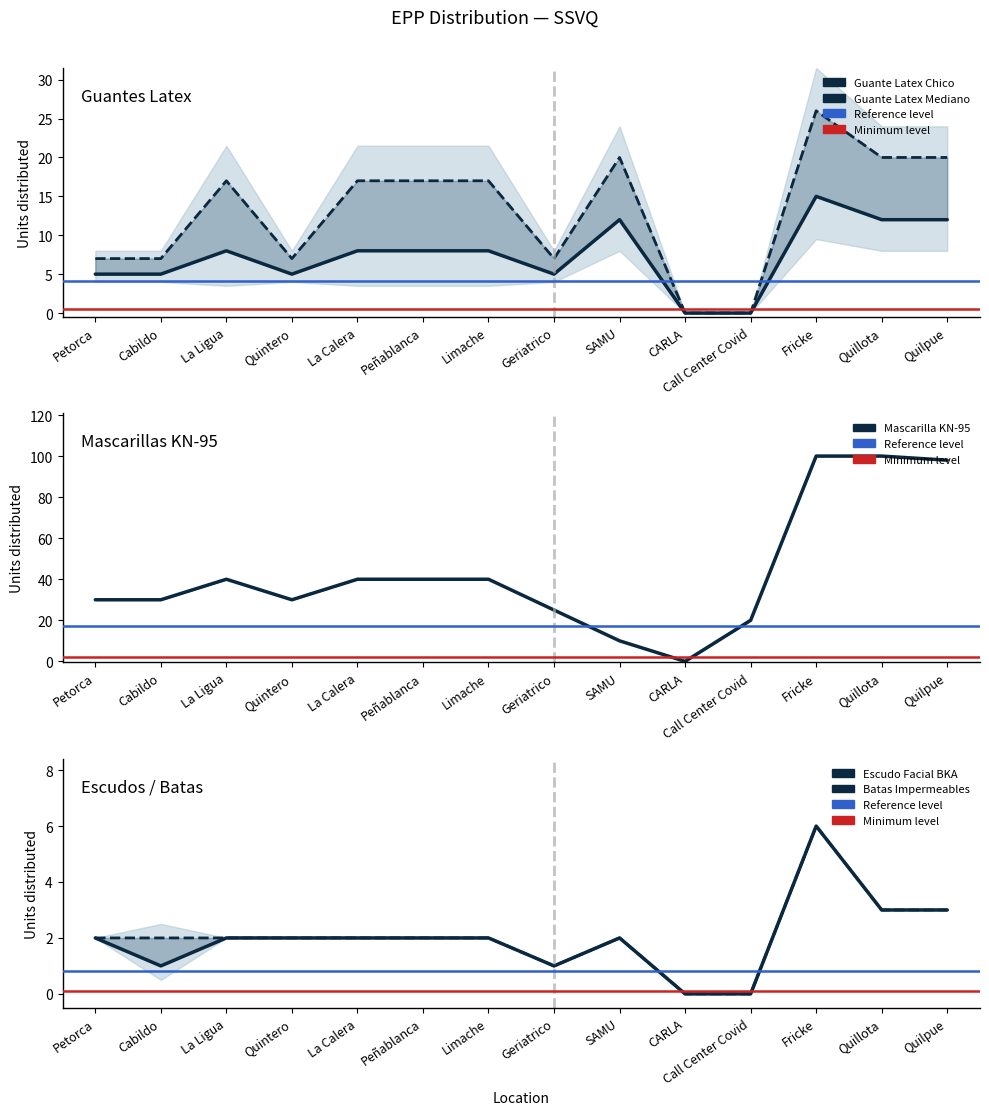

What value does the Guante Latex Chico series have at Limache, to the nearest 5?

10